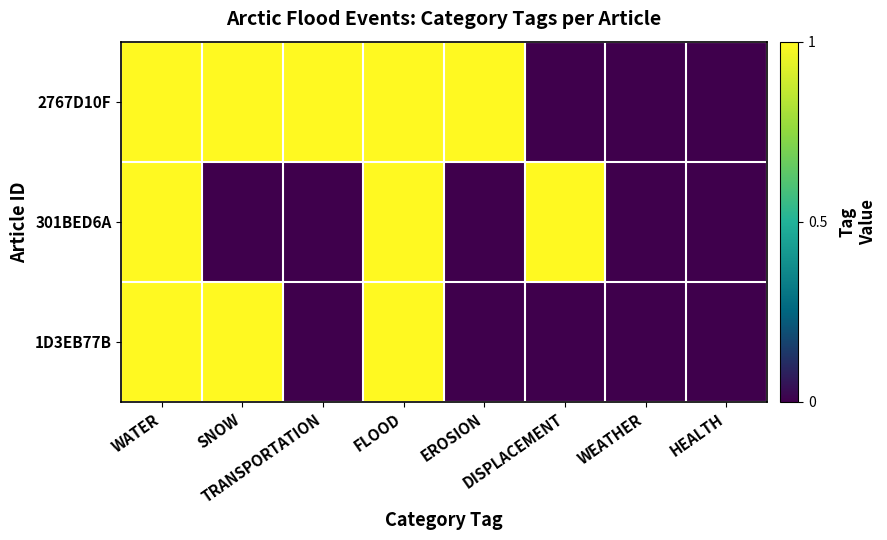

True or false: 301BED6A has a value of 1 at WATER.

True